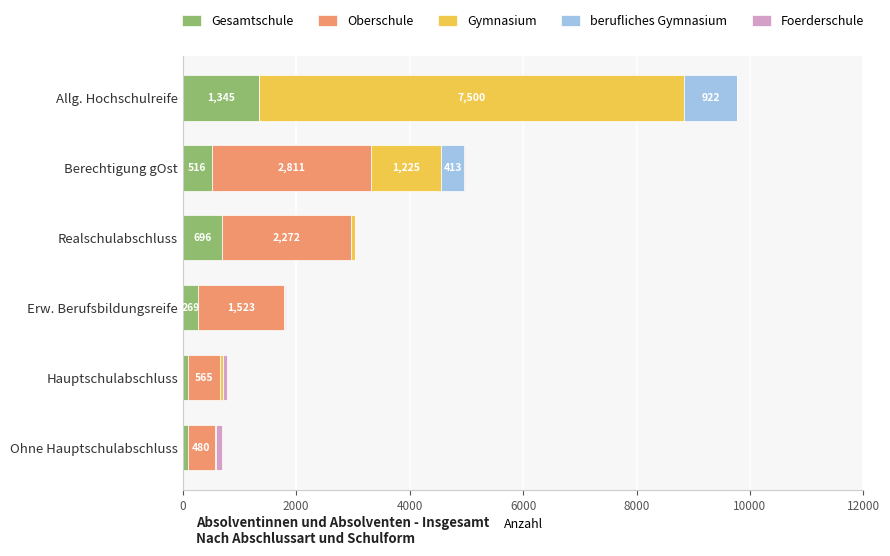

What is the maximum value for Gesamtschule?

1345